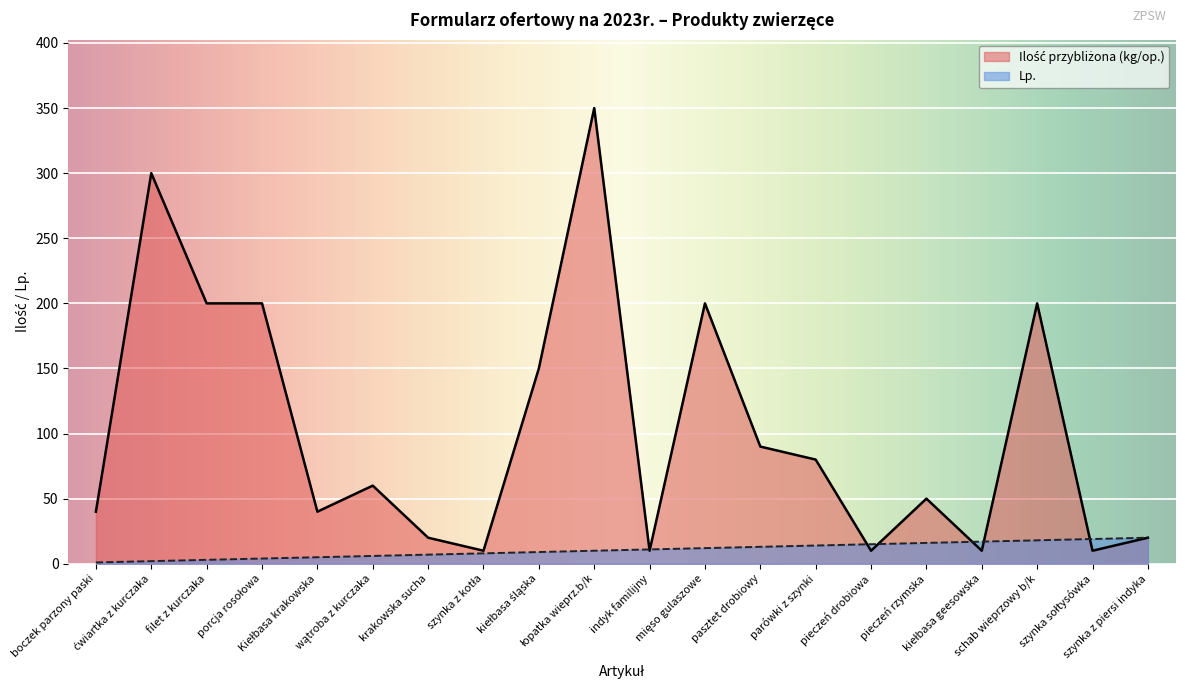

What is the label of the 10th point from the right?

indyk familijny